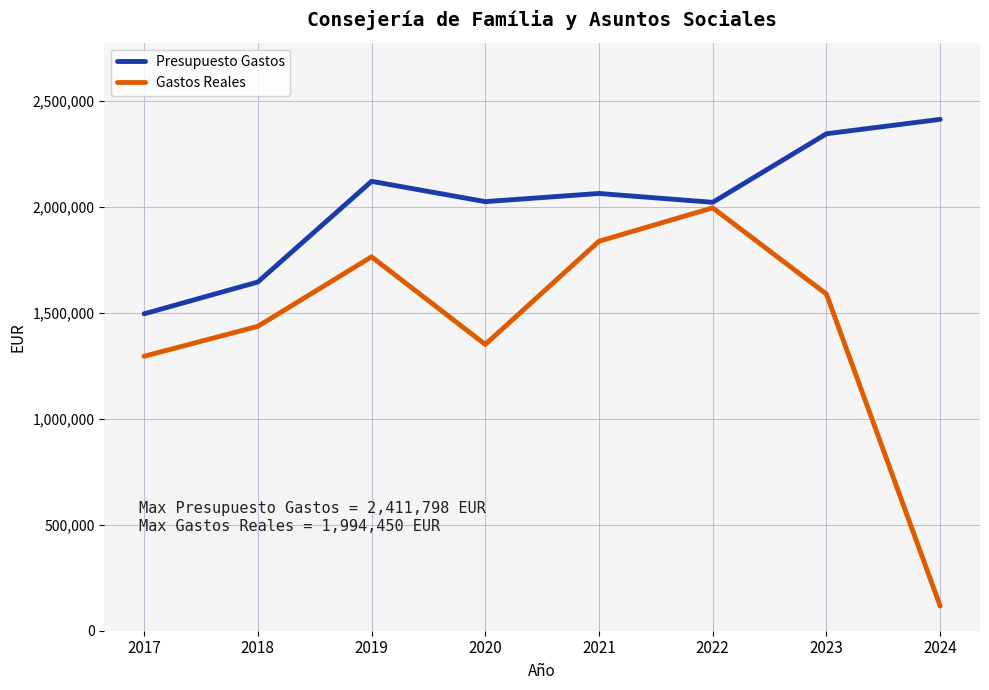

How many interior local peaks does the Gastos Reales series have?

2